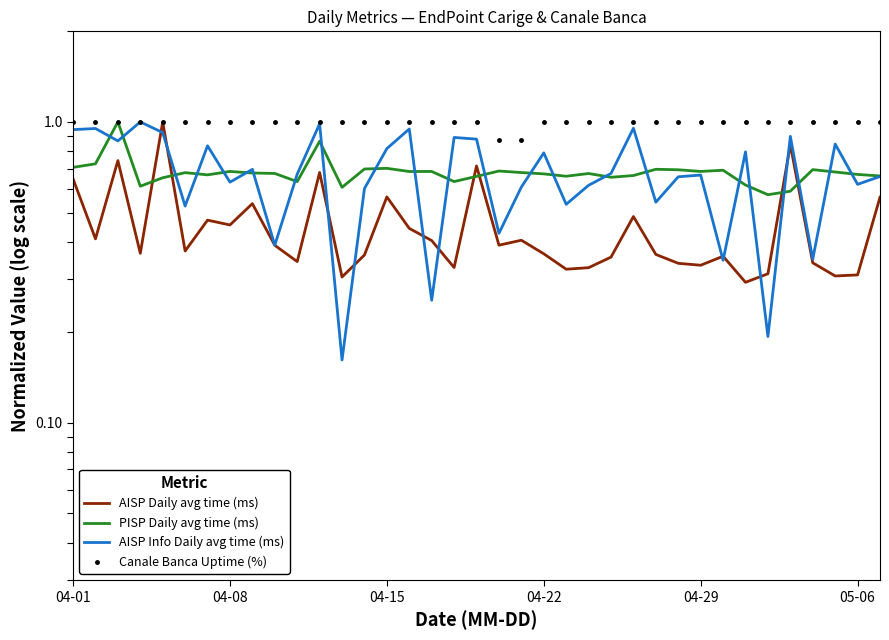

How many lines are shown in the chart?

4